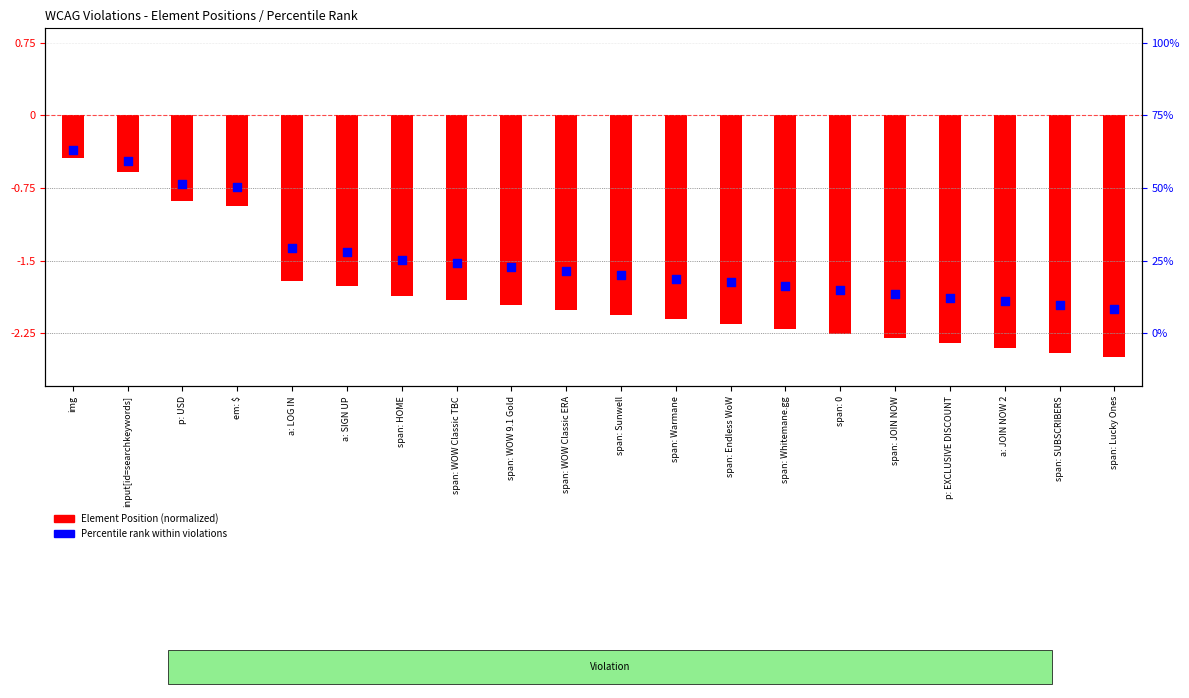

Which series reaches the minimum Y coordinate?

Element Position (normalized)